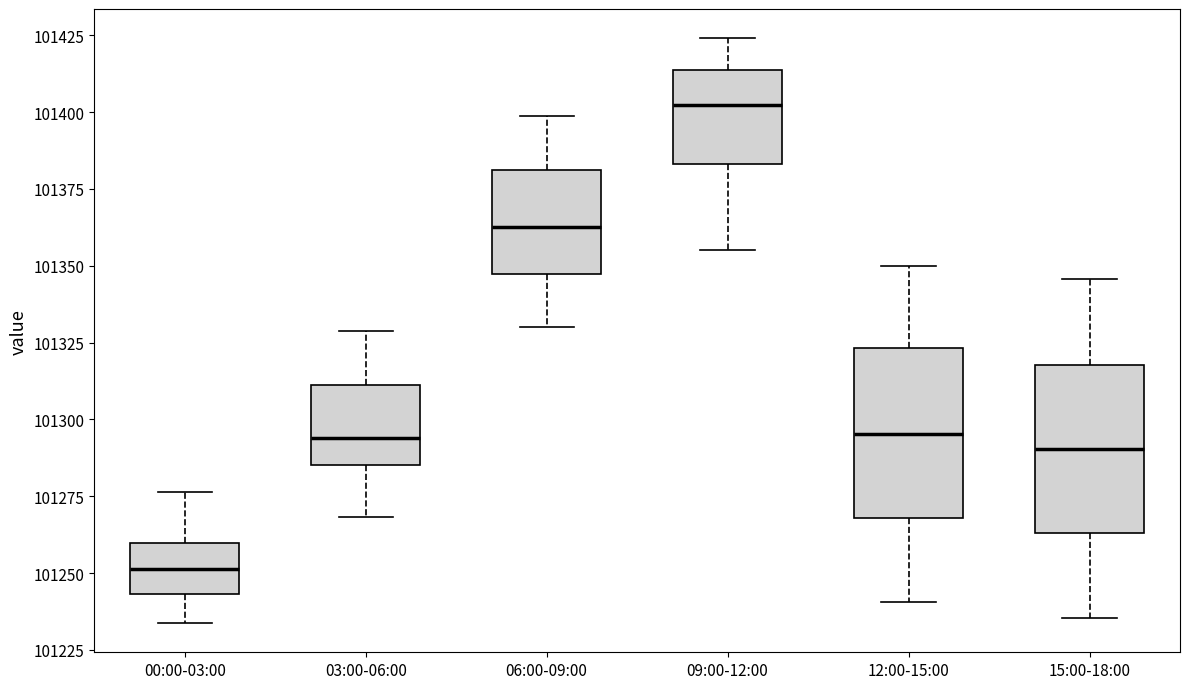

Reading left to right, transcribe this box plot: for each box, give where its median line is, the range the box spans, and where its two whiskers end, as read against the y-axis. The values are not printed on the chart, so give them approximately, as read against the axis.

00:00-03:00: median 101250, box 101245 to 101260, whiskers 101235 to 101275
03:00-06:00: median 101295, box 101285 to 101310, whiskers 101270 to 101330
06:00-09:00: median 101365, box 101345 to 101380, whiskers 101330 to 101400
09:00-12:00: median 101400, box 101385 to 101415, whiskers 101355 to 101425
12:00-15:00: median 101295, box 101270 to 101325, whiskers 101240 to 101350
15:00-18:00: median 101290, box 101265 to 101320, whiskers 101235 to 101345